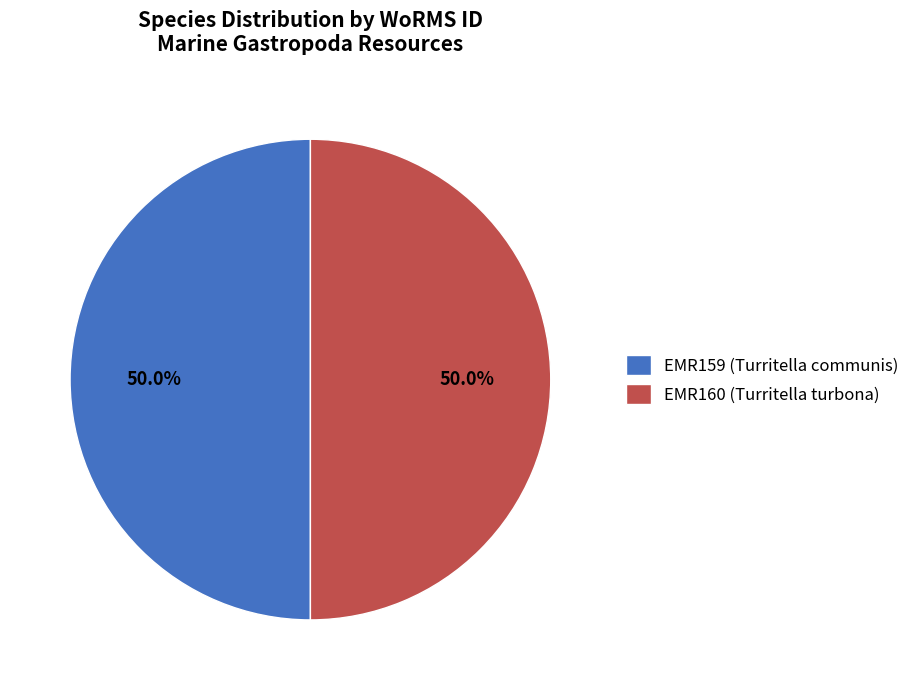

Approximately how many times larger is the value at EMR159 (Turritella communis) compared to EMR160 (Turritella turbona)?

1.0